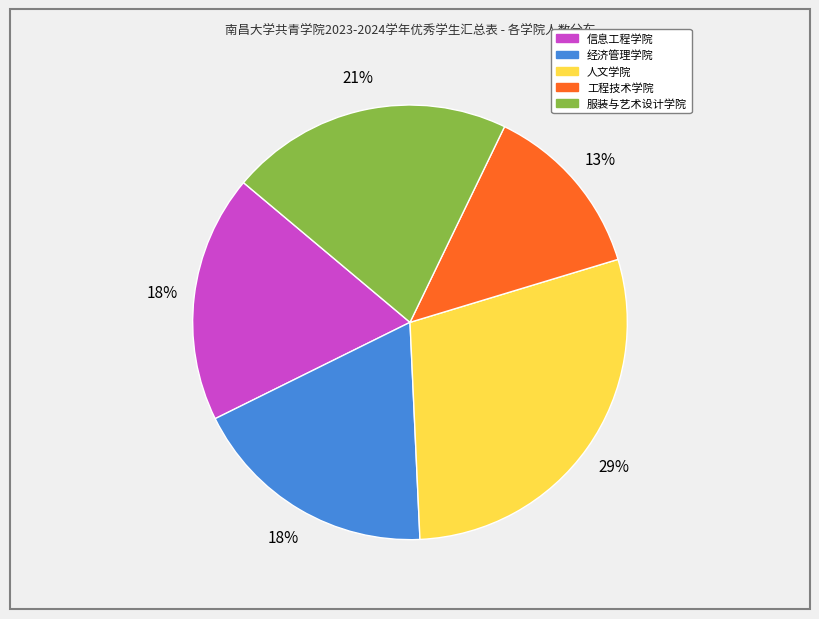

To the nearest percent, what is the combined percentage of 经济管理学院 and 人文学院?

47%